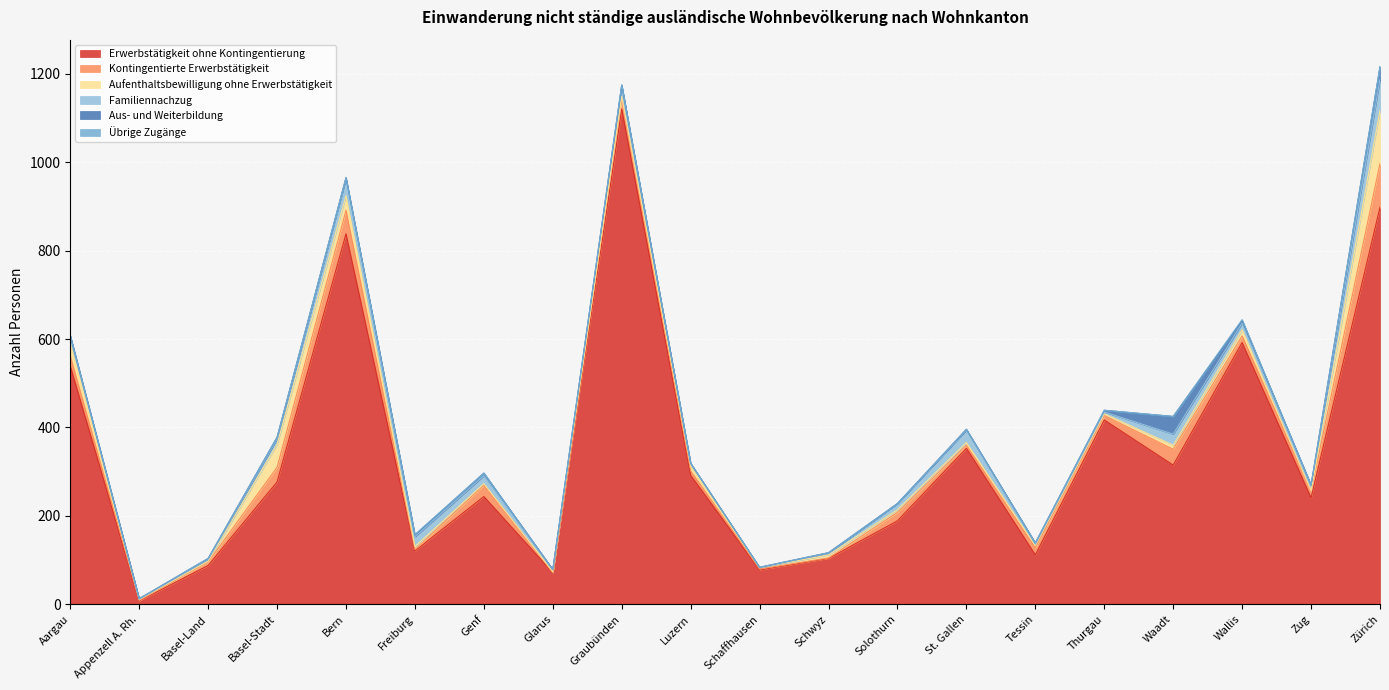

What is the label of the 9th point from the left?

Graubünden